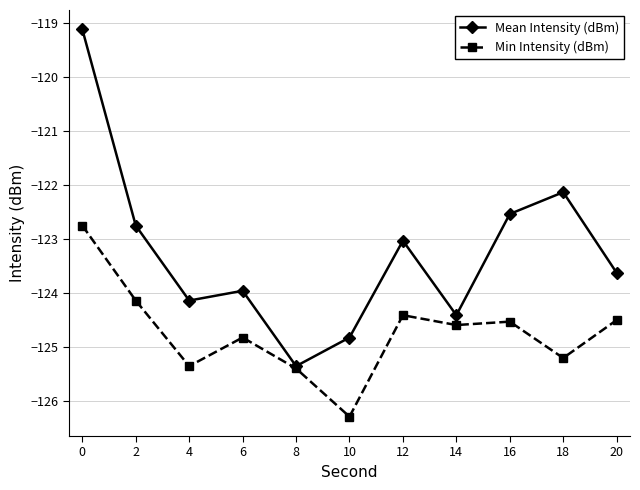

What is the sum of all Mean Intensity (dBm) values?

-1355.9